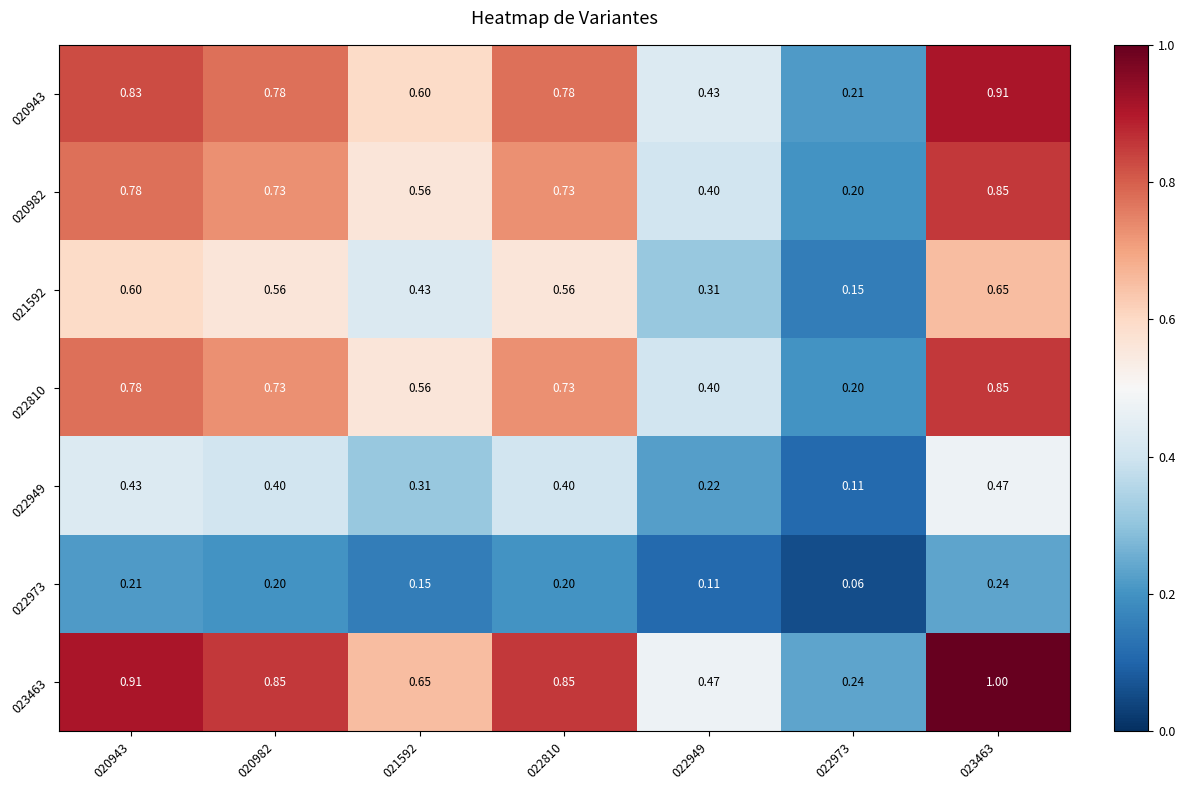

Is the value of 022810 at 023463 greater than the value of 021592 at 022810?

Yes